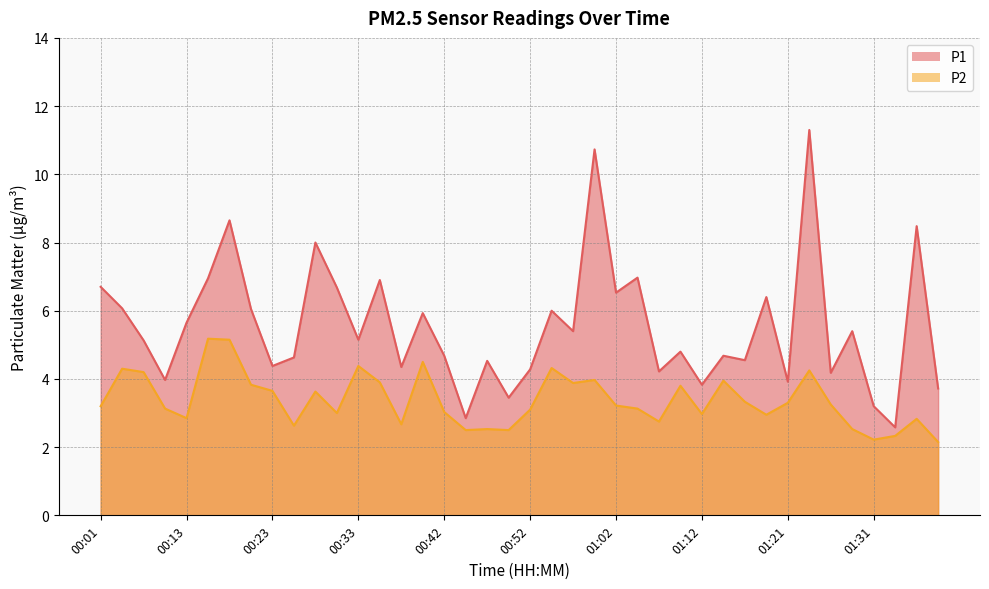

At which category is the sum across all series the highest?

01:24